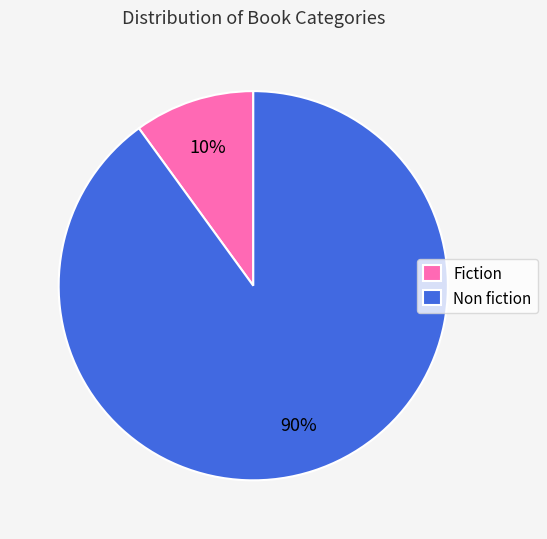

Combined, do Non fiction and Fiction account for over 50%?

Yes